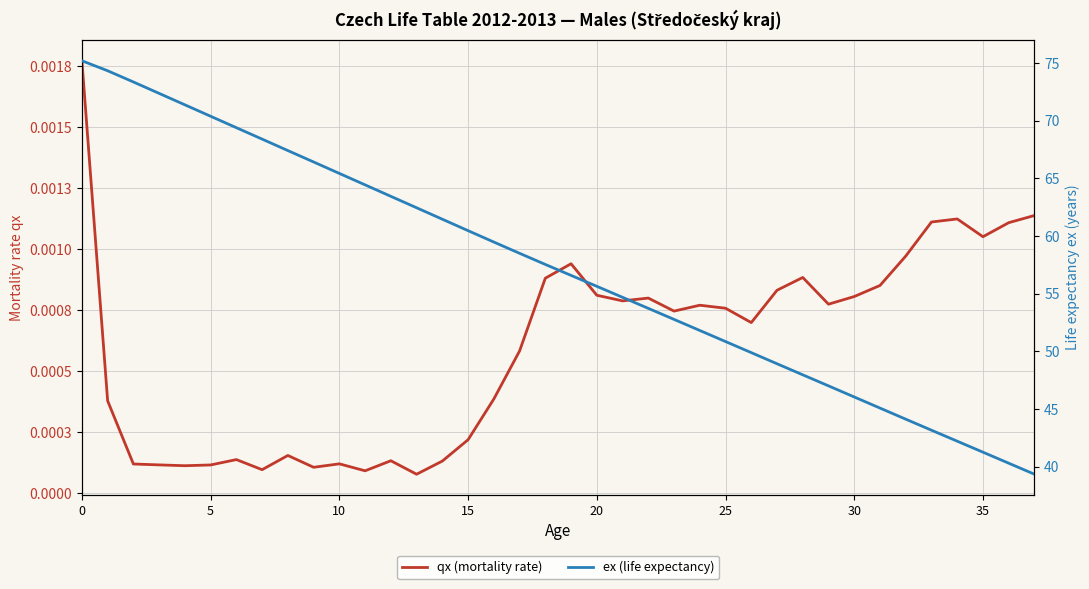

The qx (mortality rate) series shows 0.0 at 34. True or false?

True